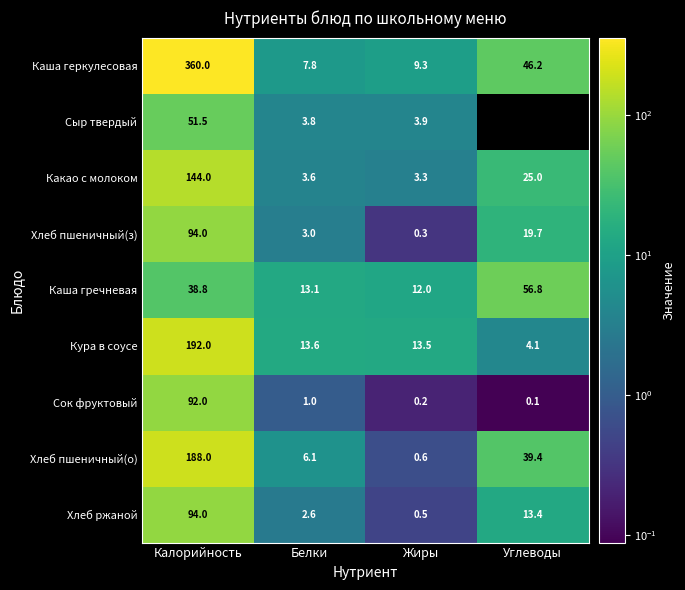

Between Жиры and Белки, which is larger?

Жиры